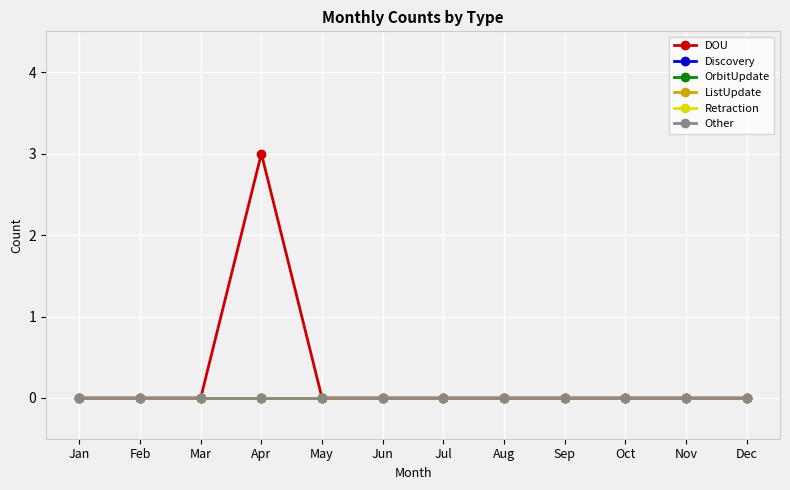

At which category is the sum across all series the highest?

Apr